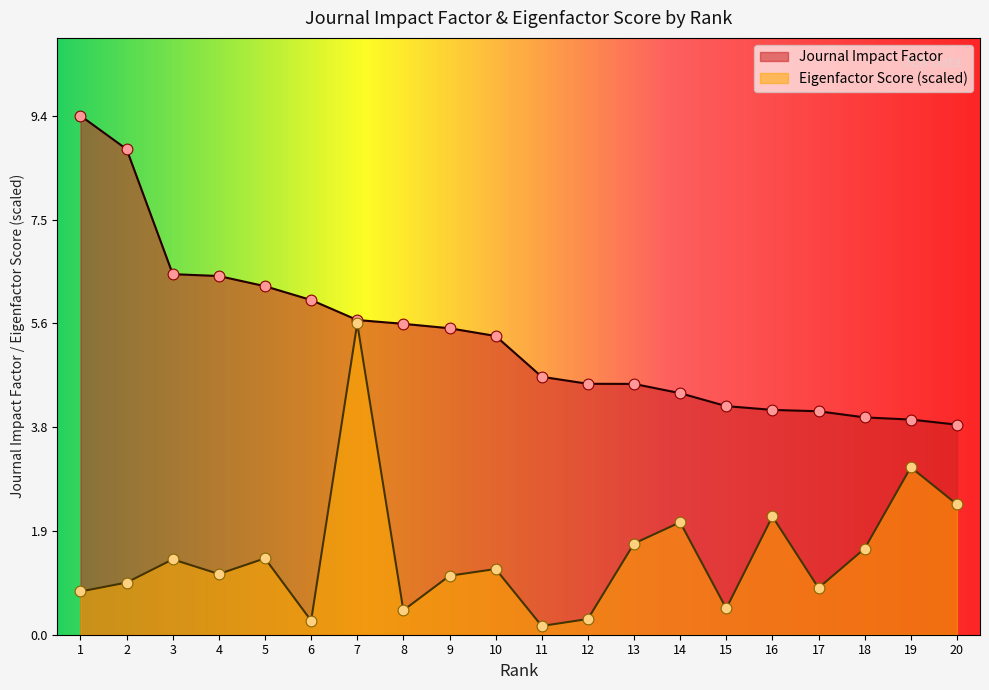

At how many categories does at least one series exceed 4?

17